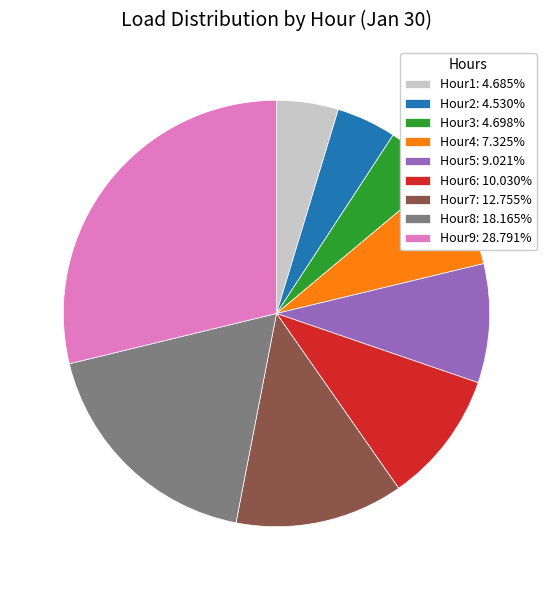

How many slices are in this pie chart?

9